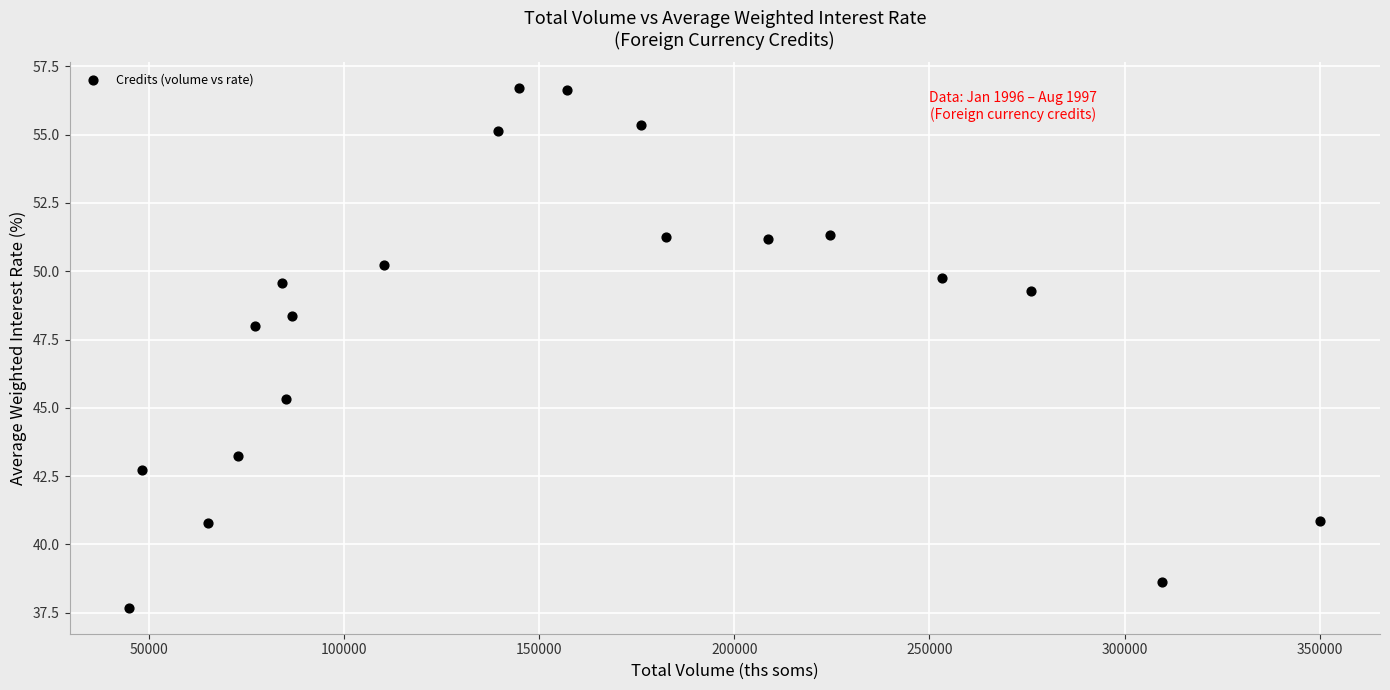

What is the range of Y values (max minus min)?

19.0